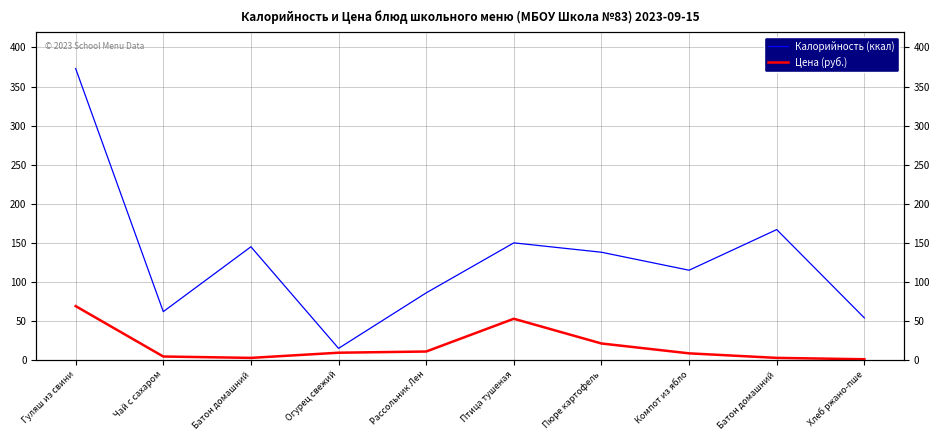

Does the chart have visible grid lines?

Yes